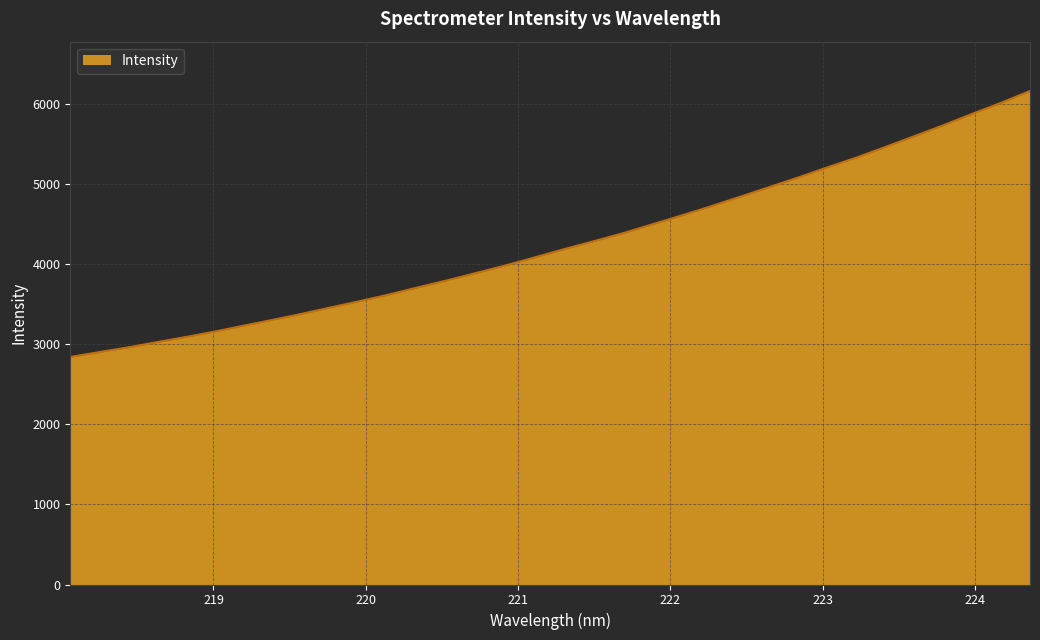

What is the minimum value shown in the chart?

2838.8